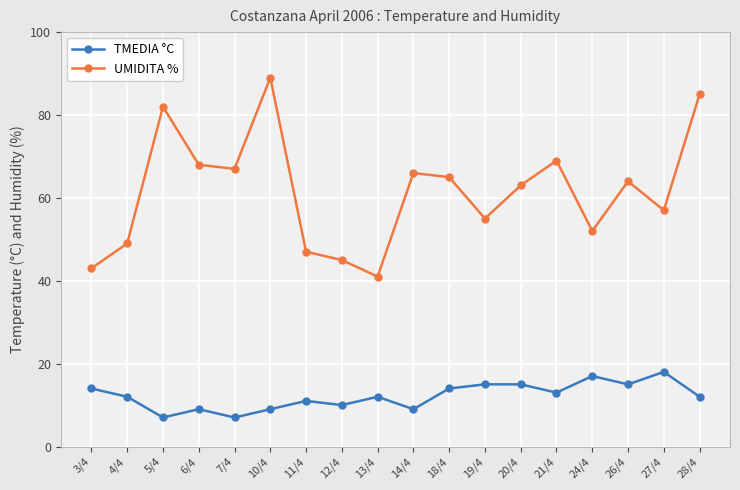

At which category does the chart reach its peak across all series?

10/4